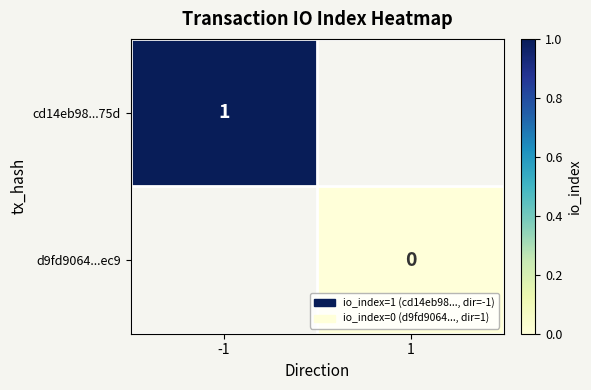

True or false: cd14eb98...75d has a value of 1 at -1.

True